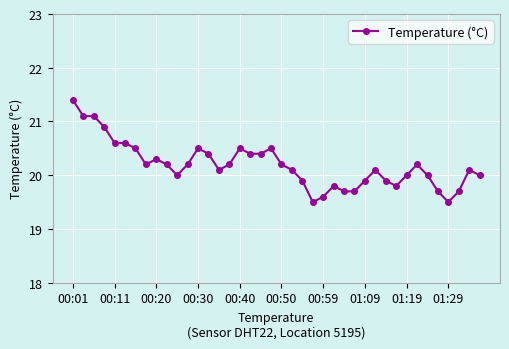

What is the greatest value displayed?

21.4